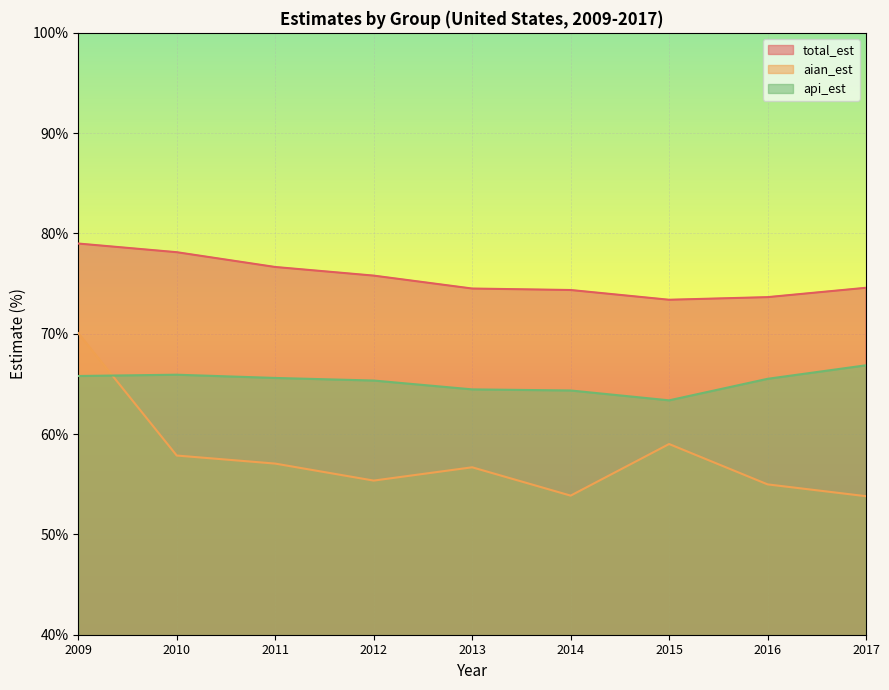

Which category has the lowest value in the api_est series?

2015